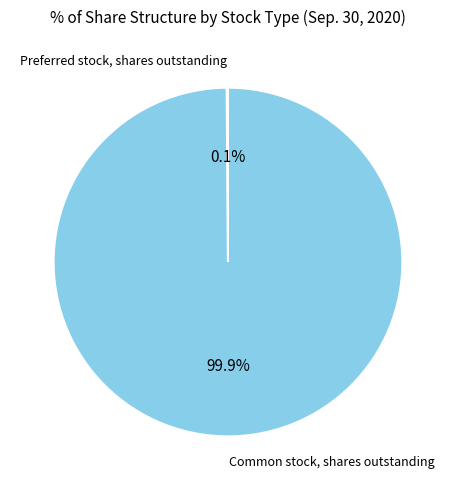

How much of the chart is everything except Common stock, shares outstanding?

0.1%